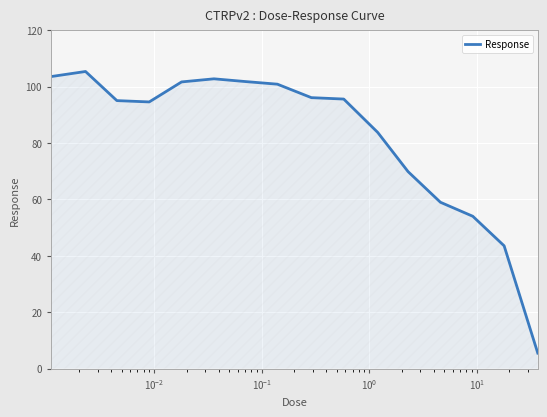

What is the greatest value displayed?

105.4